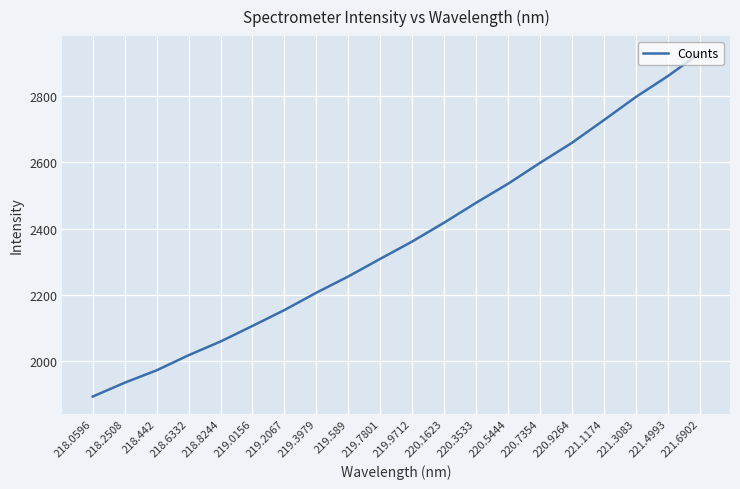

Where does the data first go above 2360?

219.9712